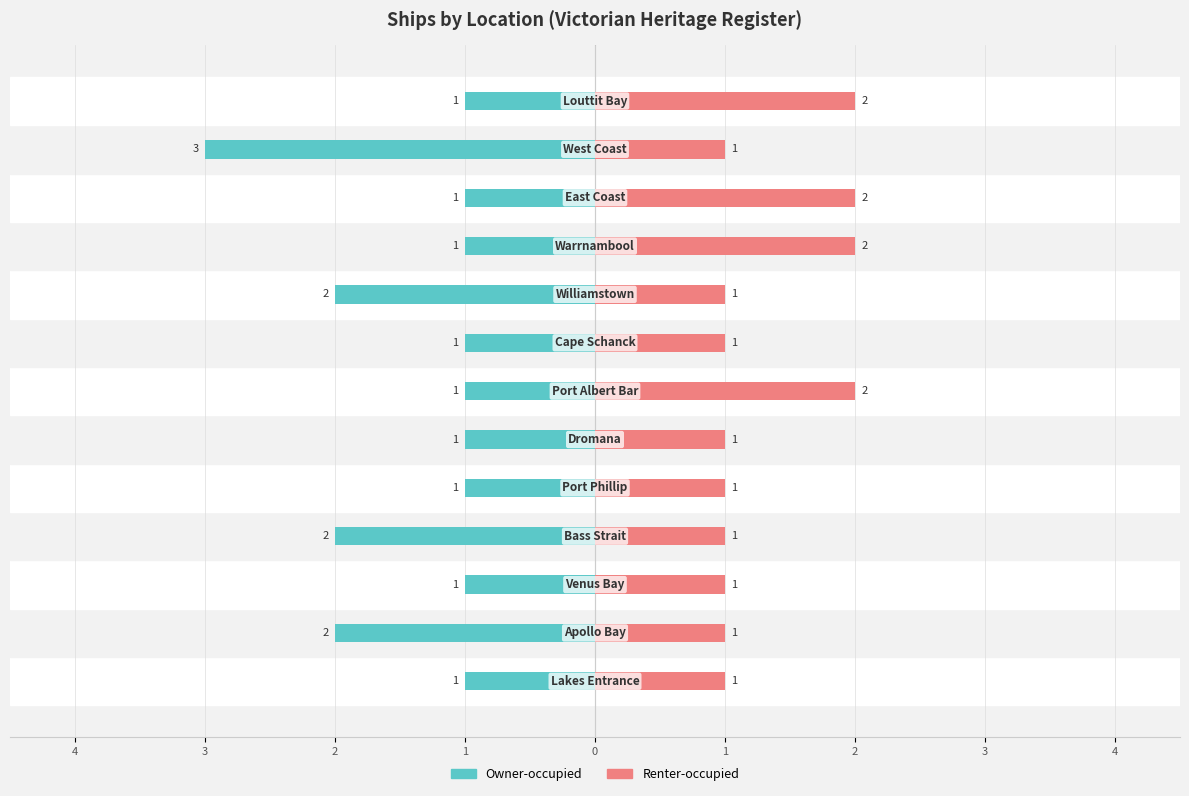

The value of Renter-occupied at 2 is 0. True or false?

False